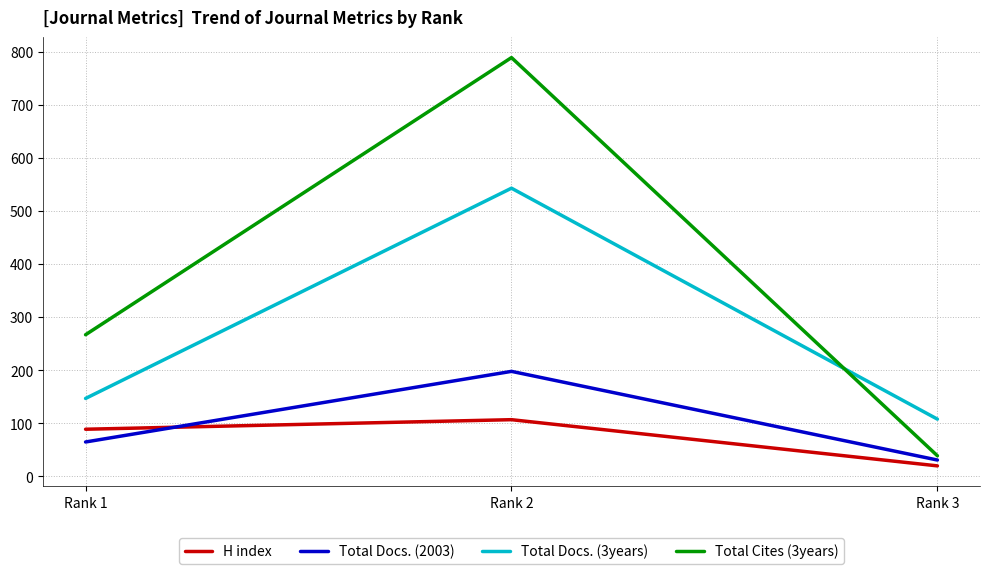

What is the sum of the Total Docs. (3years) values at Rank 3 and Rank 1?

255